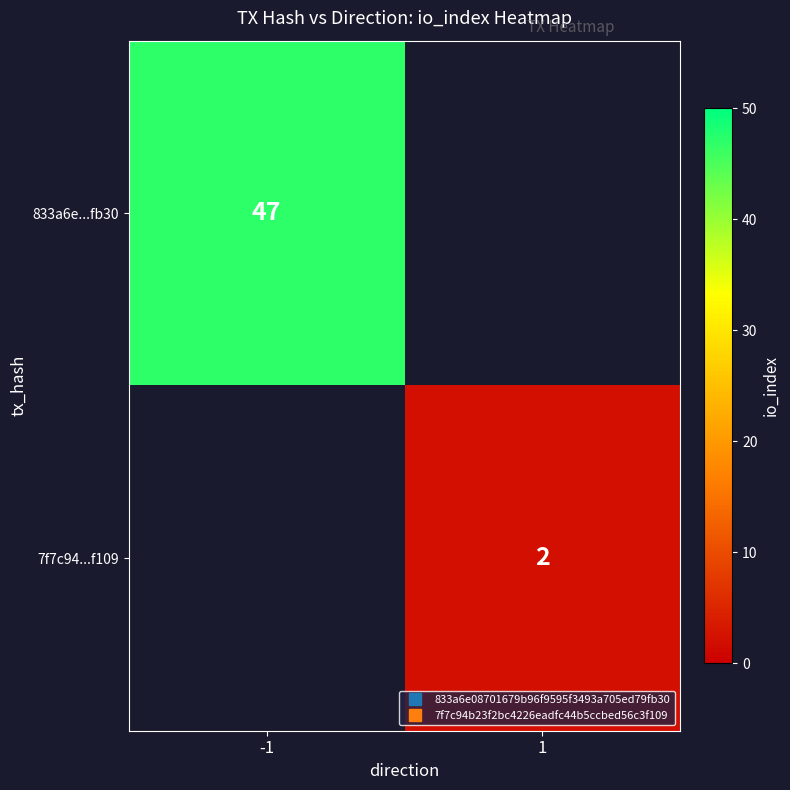

Which series has the largest range (max minus min)?

833a6e...fb30